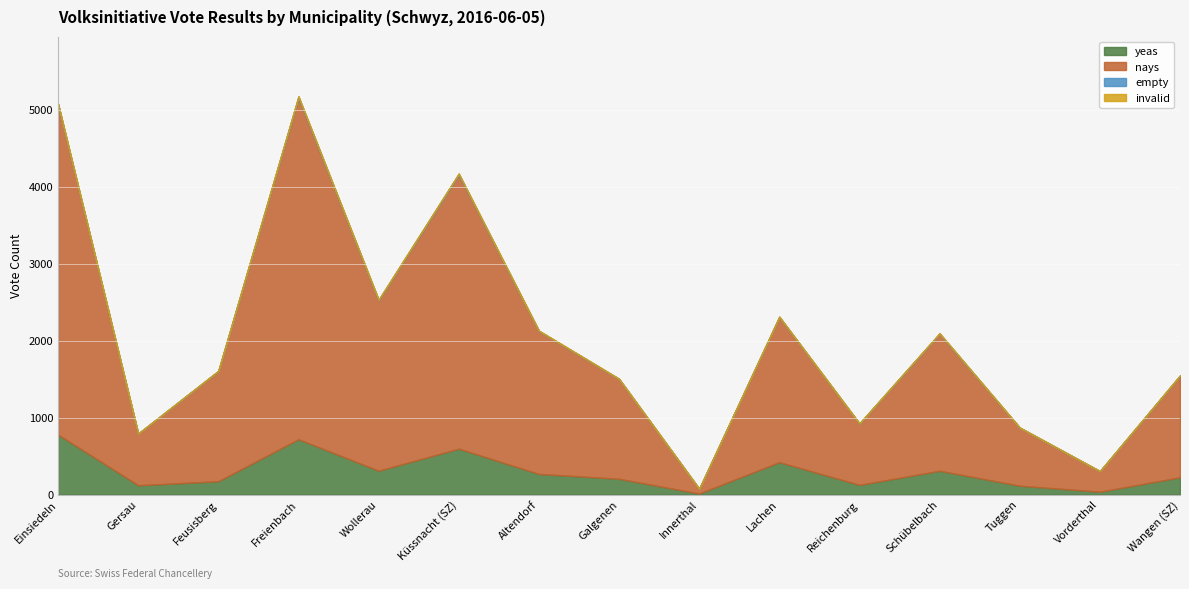

True or false: yeas and empty intersect in this chart.

False